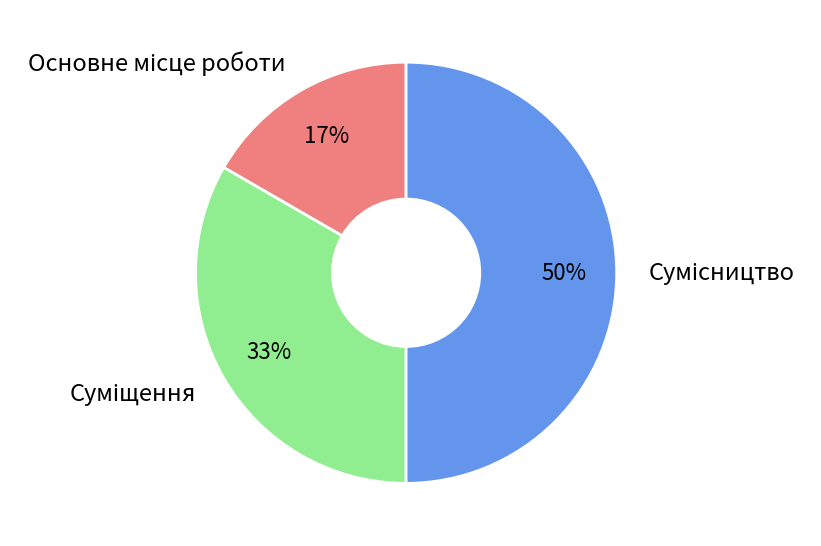

To the nearest percent, what is the average slice percentage?

33%